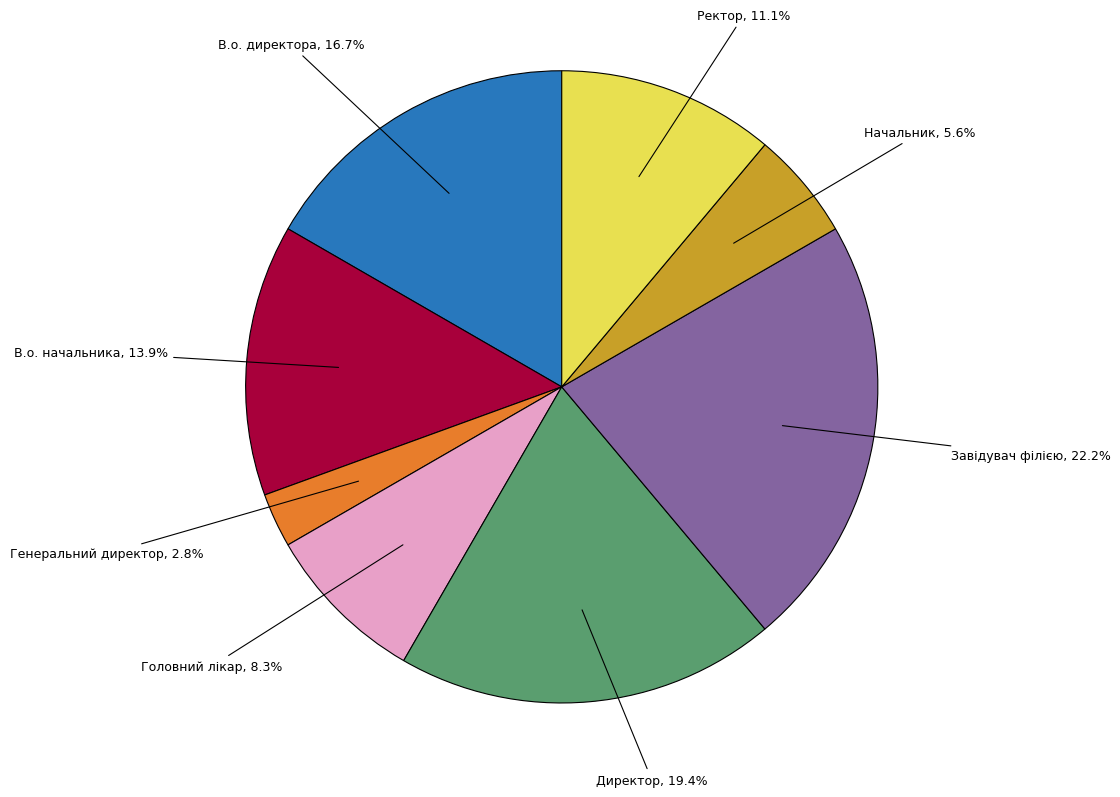

To the nearest percent, what percentage of the pie is Головний лікар?

8%